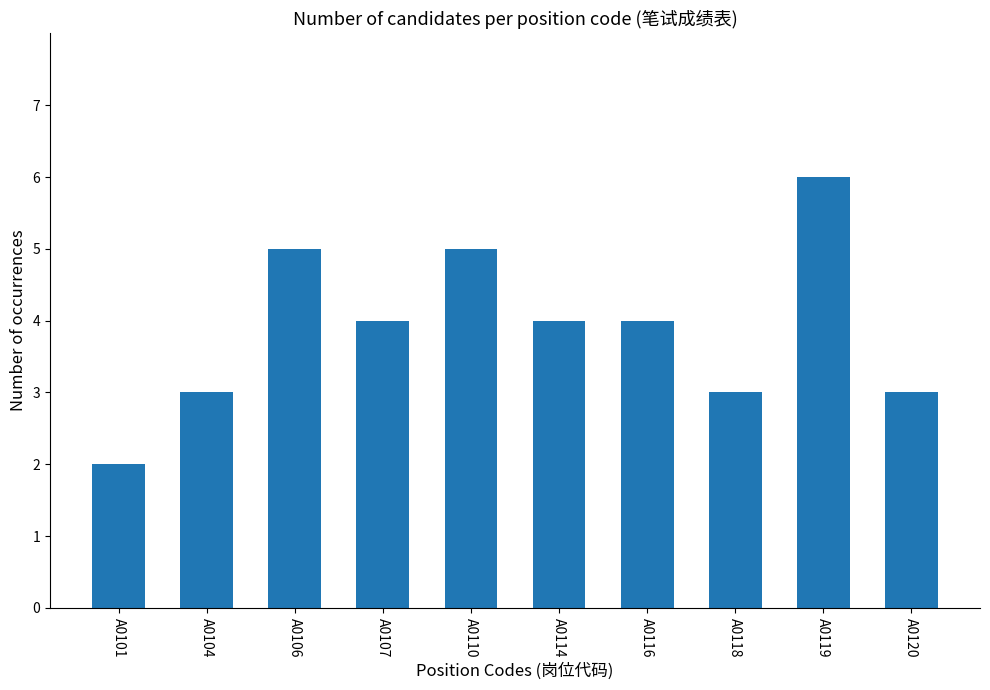

What is the approximate value at A0110?

5